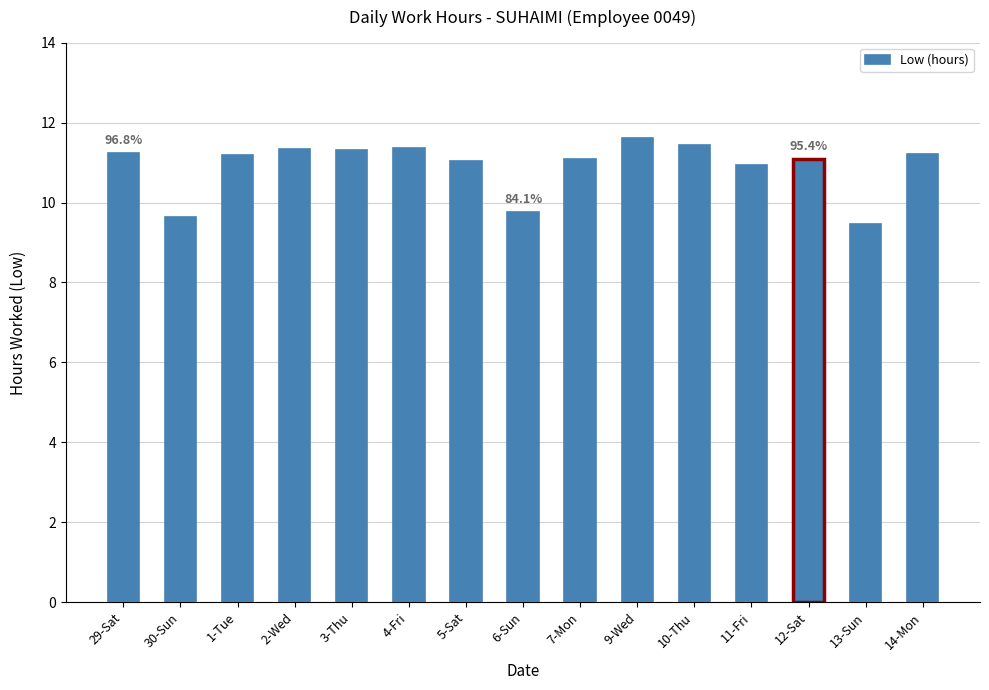

Reading left to right, transcribe all the data shown in this chart.

29-Sat=11.2	30-Sun=9.6	1-Tue=11.2	2-Wed=11.3	3-Thu=11.3	4-Fri=11.4	5-Sat=11.1	6-Sun=9.8	7-Mon=11.1	9-Wed=11.6	10-Thu=11.4	11-Fri=10.9	12-Sat=11.1	13-Sun=9.5	14-Mon=11.2